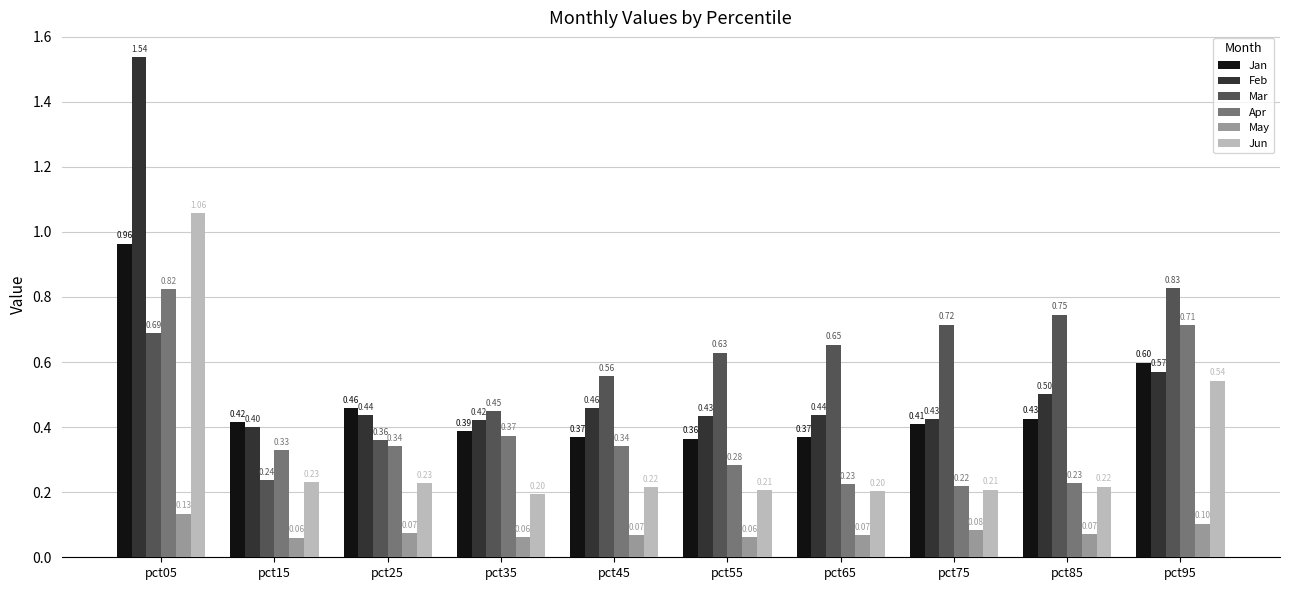

What is the difference between the maximum and minimum values in the May series?

0.1